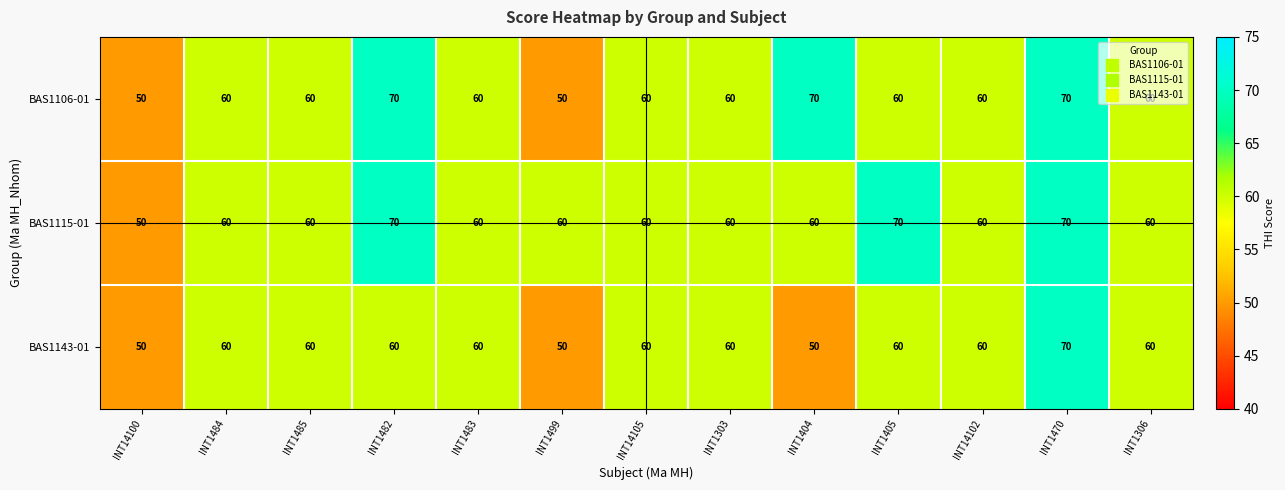

Read the BAS1143-01 value at INT1484, to the nearest 5.

60